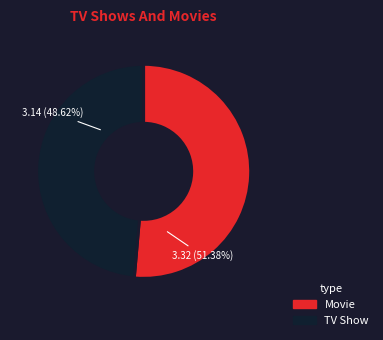

How many segments does this pie chart have?

2